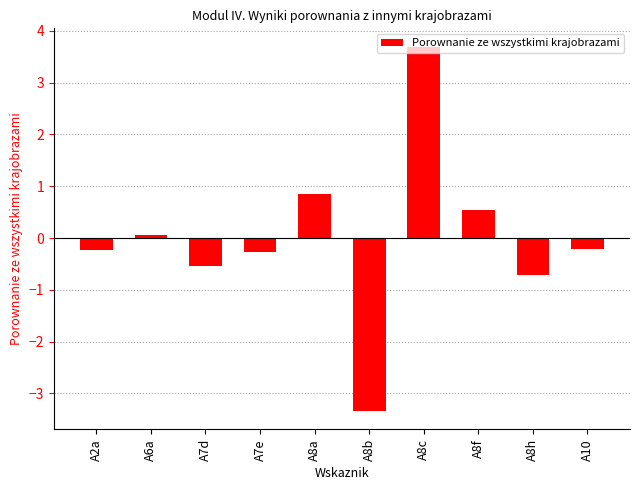

Where does the data first go above 0?

A6a